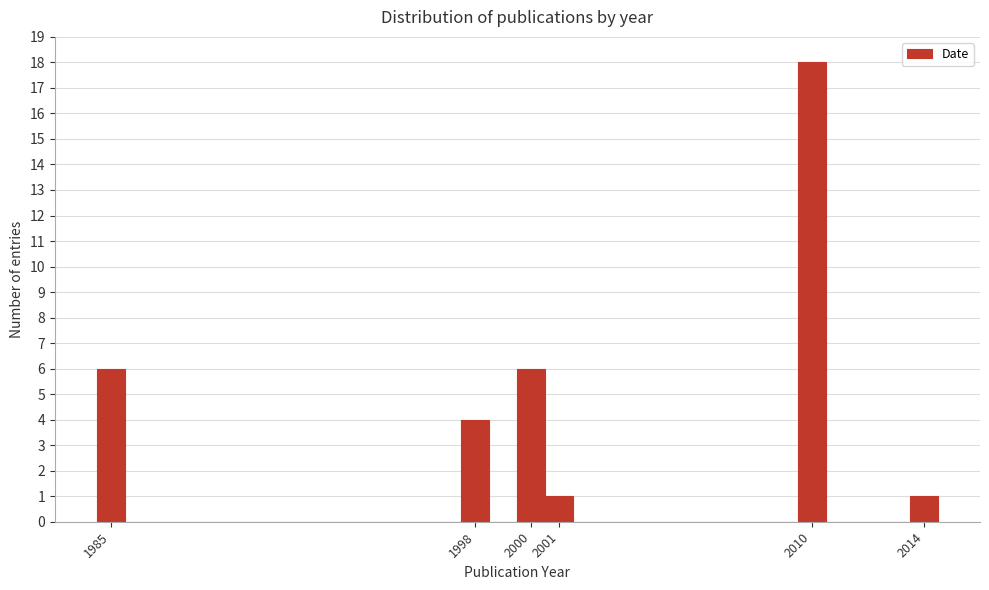

Which range on the x-axis has the tallest bar?

2009.5 to 2010.5